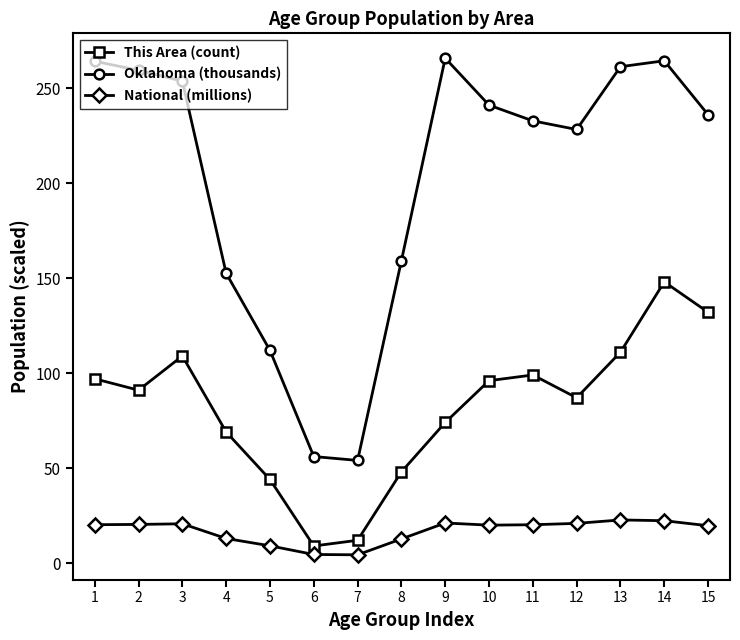

Between 6 and 14, which series saw the biggest shift?

Oklahoma (thousands)